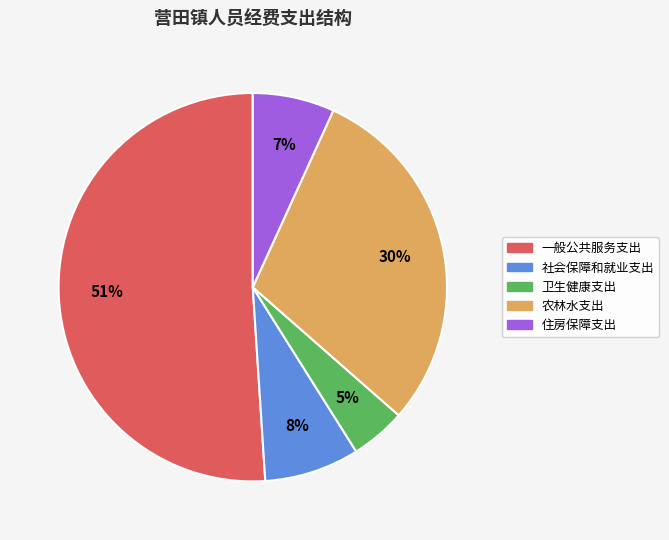

How many slices are in this pie chart?

5